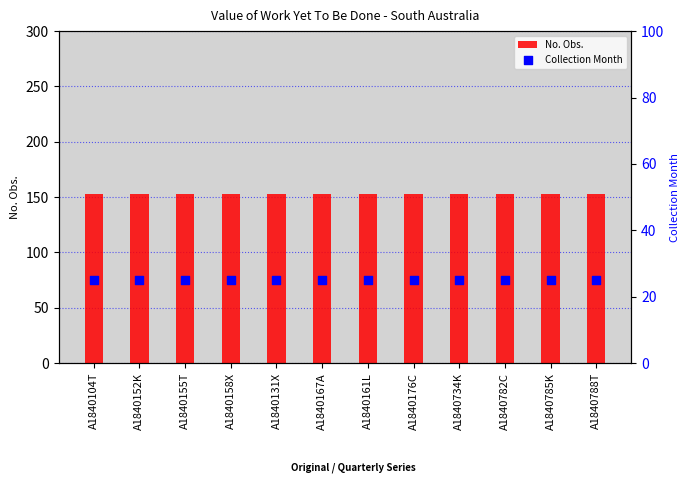

Which series reaches the minimum Y coordinate?

Collection Month